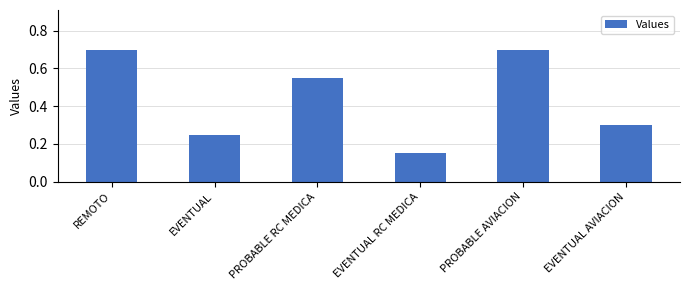

What is the label of the 2nd bar from the right?

PROBABLE AVIACION